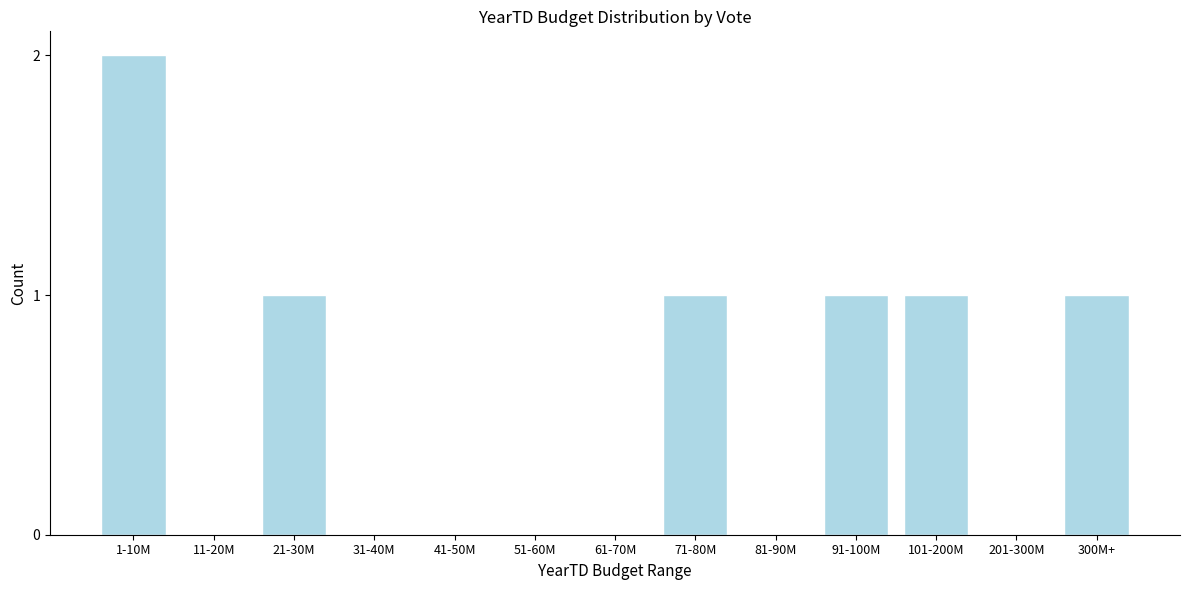

Reading left to right, transcribe all the data shown in this chart.

1-10M=2	11-20M=0	21-30M=1	31-40M=0	41-50M=0	51-60M=0	61-70M=0	71-80M=1	81-90M=0	91-100M=1	101-200M=1	201-300M=0	300M+=1